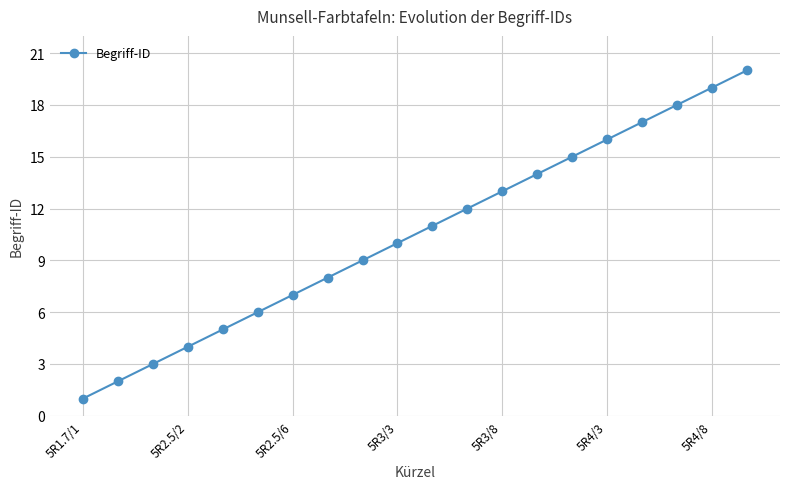

What is the maximum value shown in the chart?

20